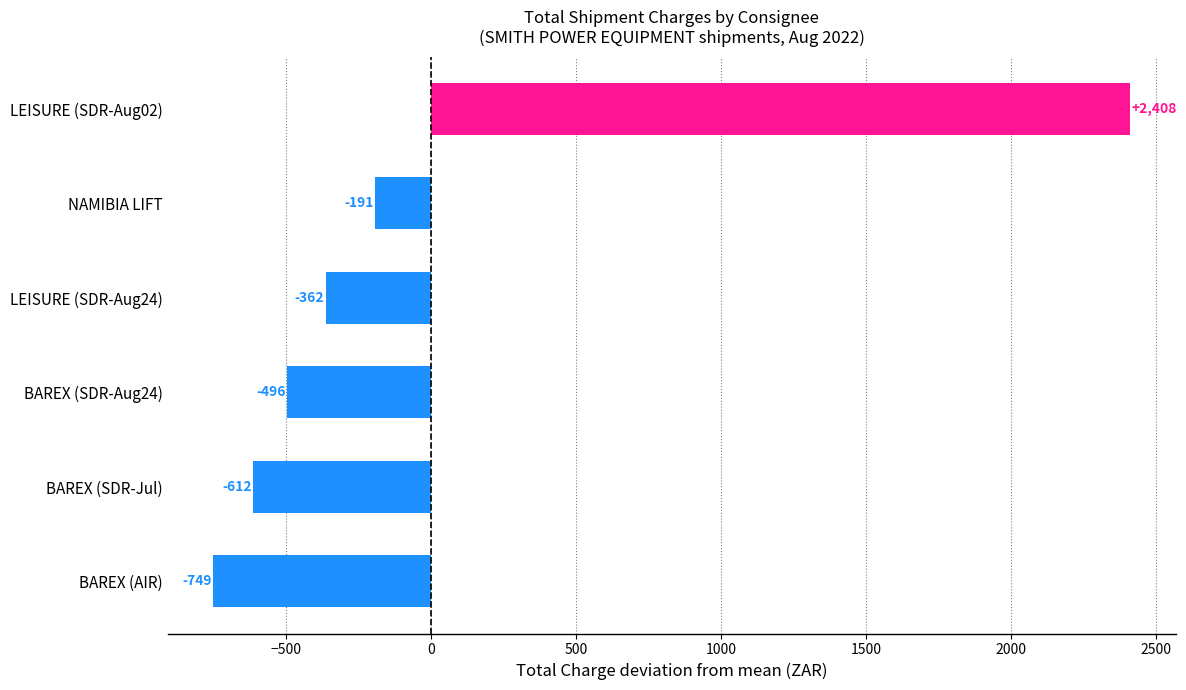

What is the maximum value shown in the chart?

2408.4